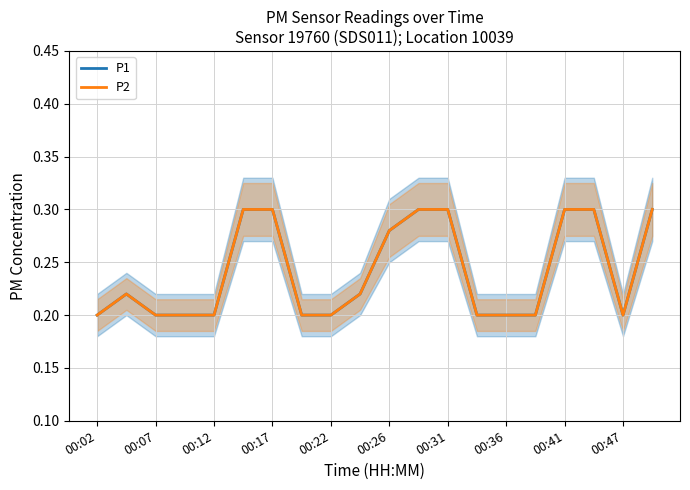

True or false: P2 and P1 intersect in this chart.

False